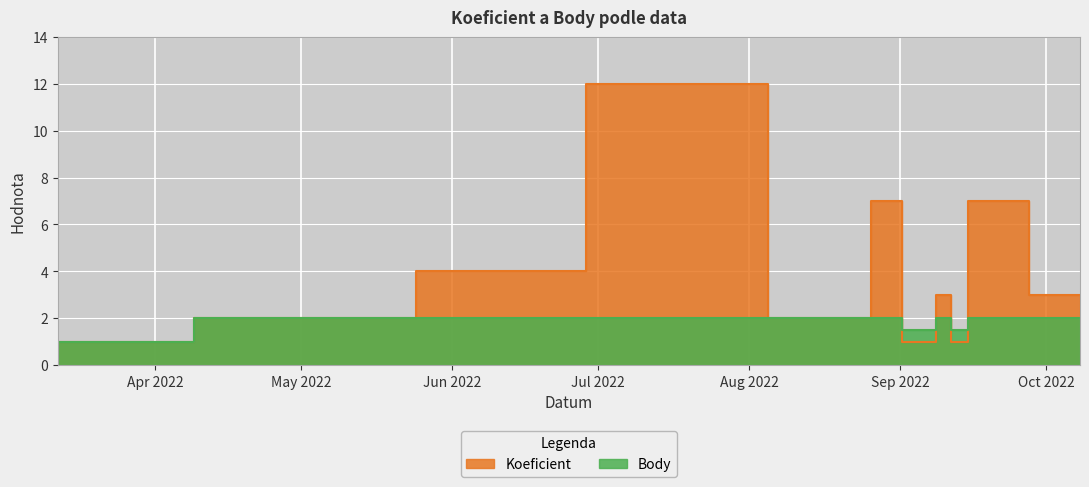

At which category does Koeficient reach its first local valley?

2022-08-25